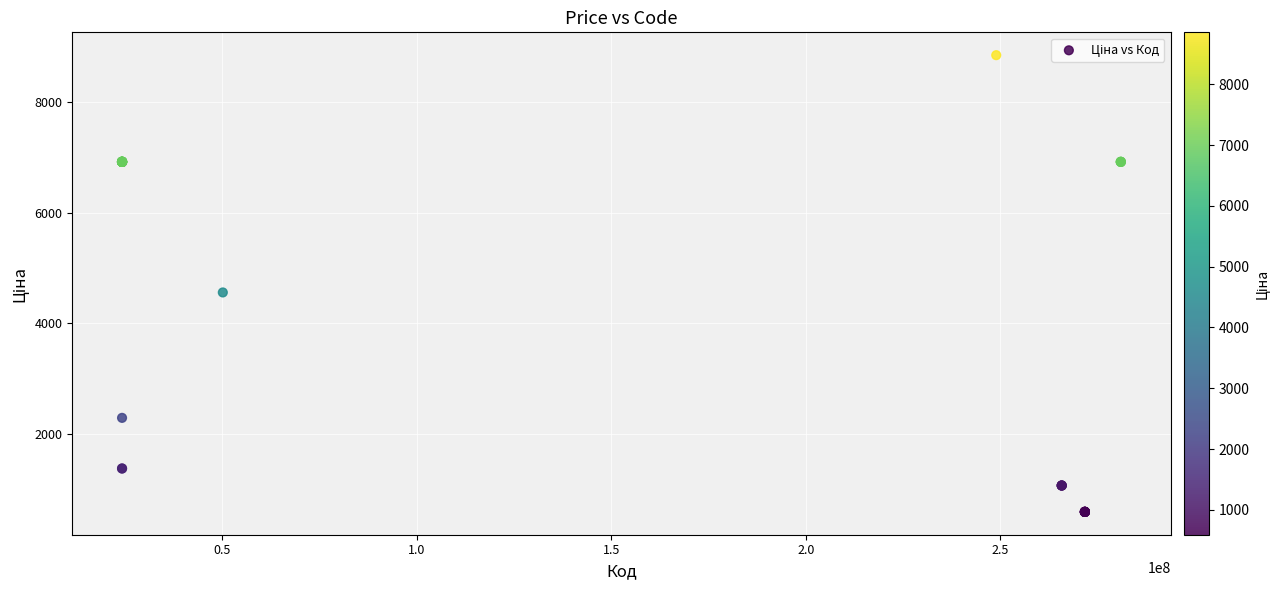

What Y value in the scatter plot is closest to 4723?

4561.9